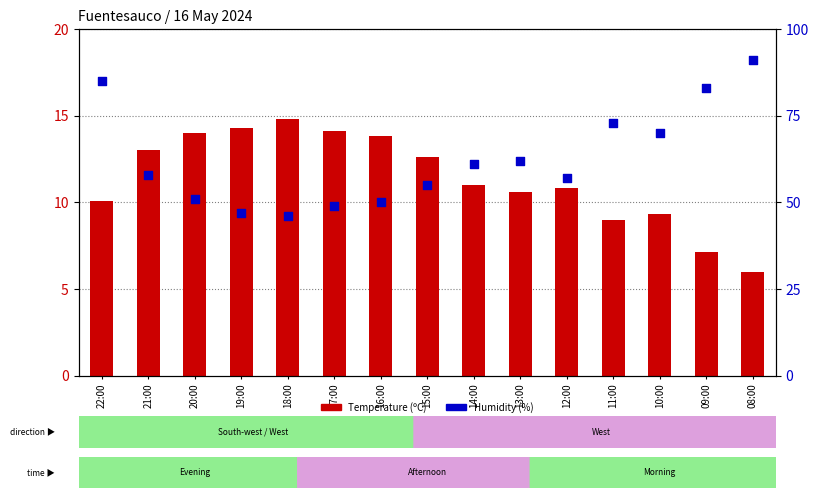

What are all the series names shown in the legend?

Temperature (ºC), Humidity (%)